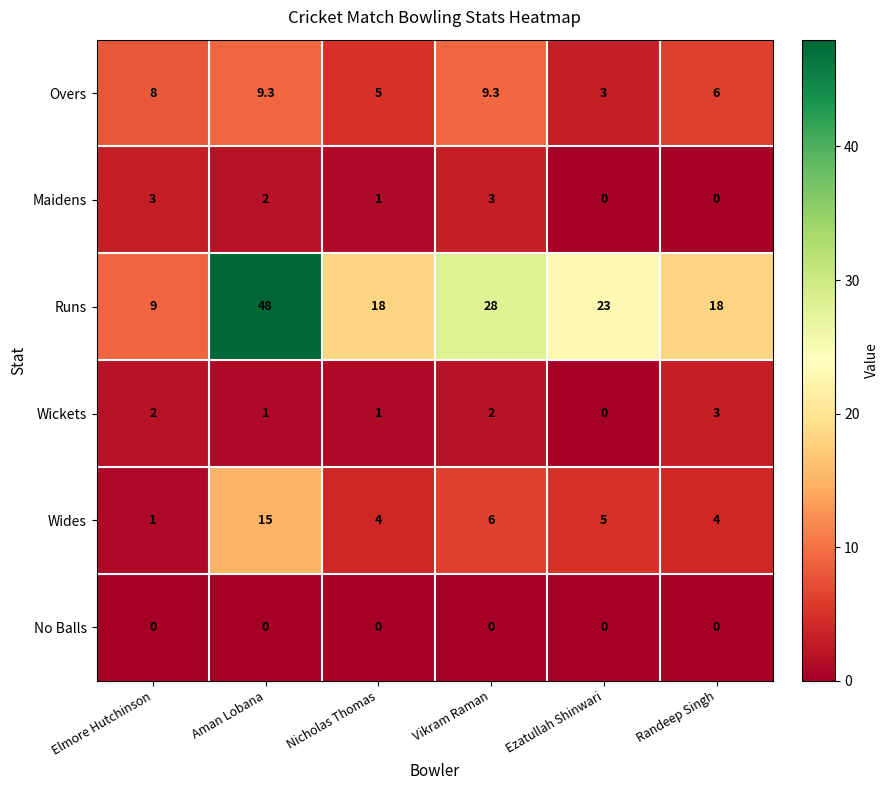

True or false: Wides has a value of 4.0 at Nicholas Thomas.

True